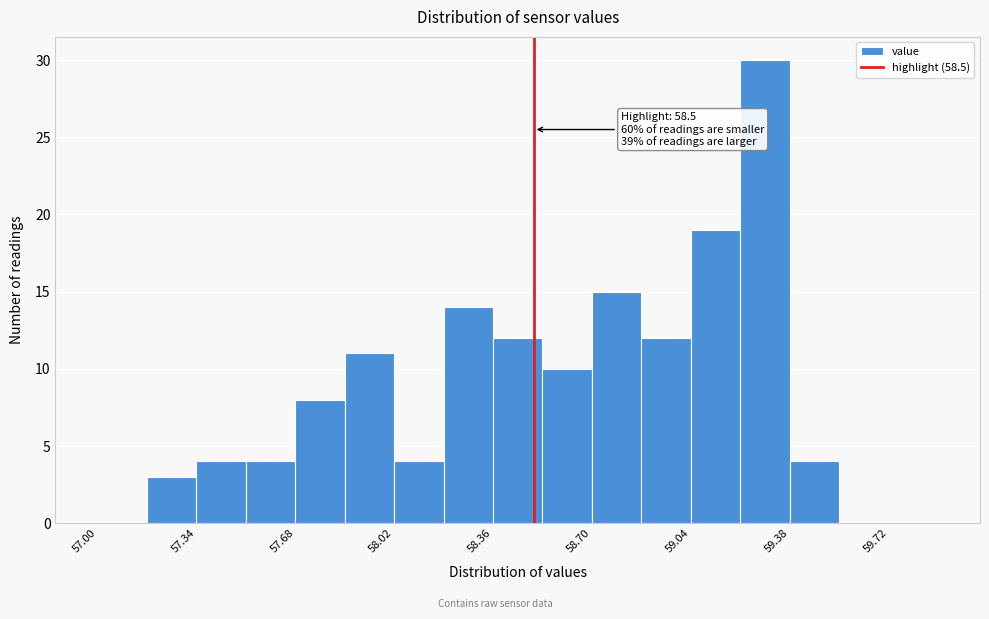

Read against the x-axis, roughly where is the centre of the tallest bar?

59.30